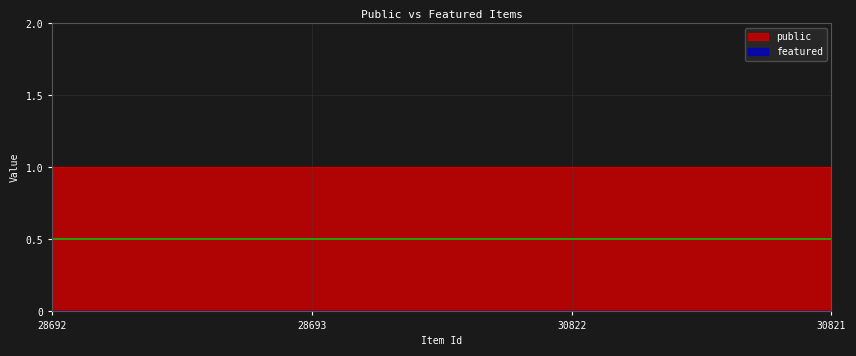

What is the label of the 3rd point from the left?

30822